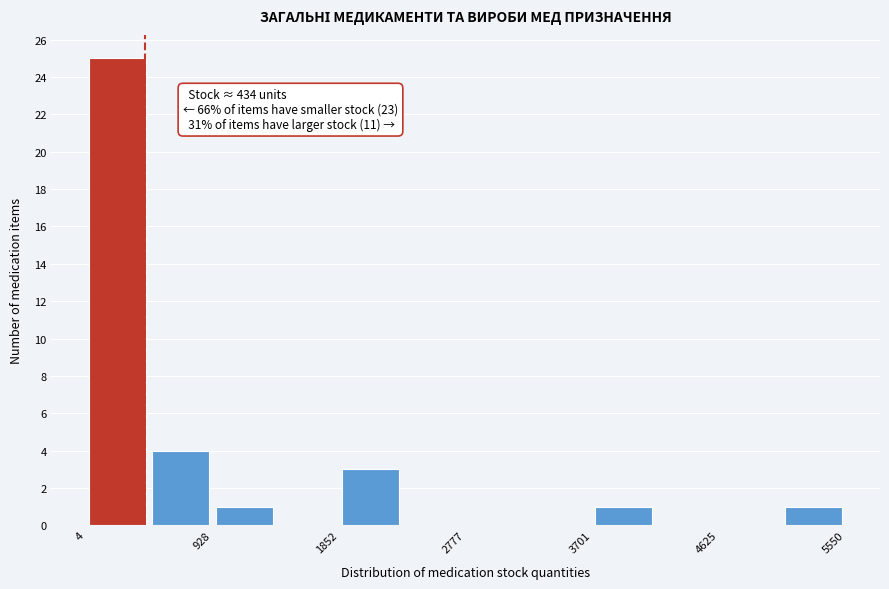

Over which range of the x-axis is the bar tallest?

0 to 500